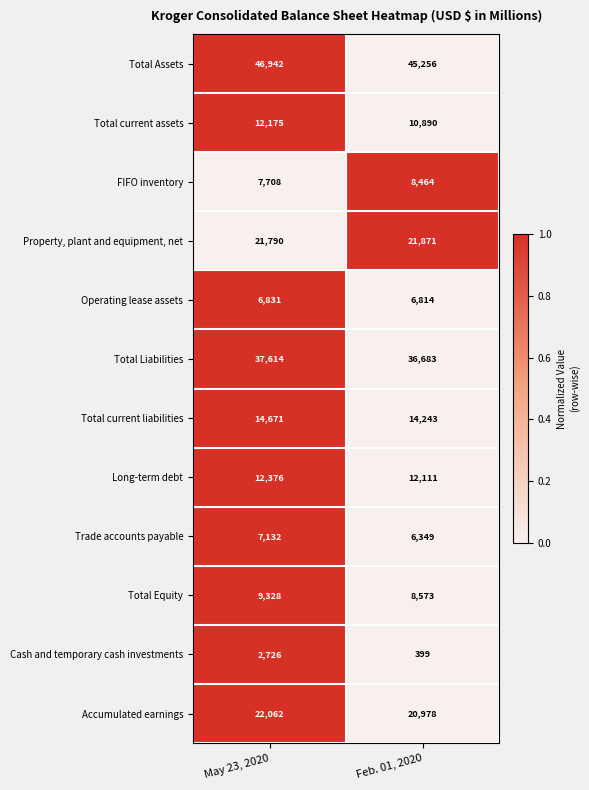

The value of Total Equity at May 23, 2020 is 14663. True or false?

False